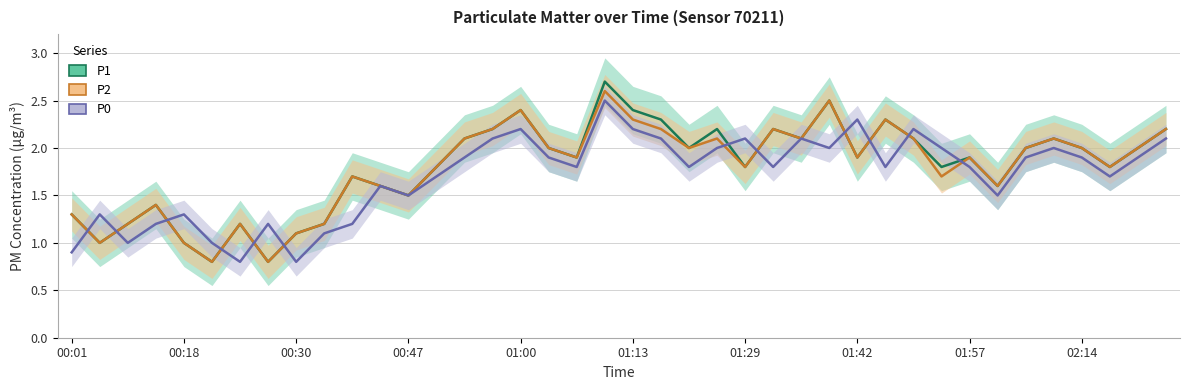

How many interior local valleys does the P2 series have?

12